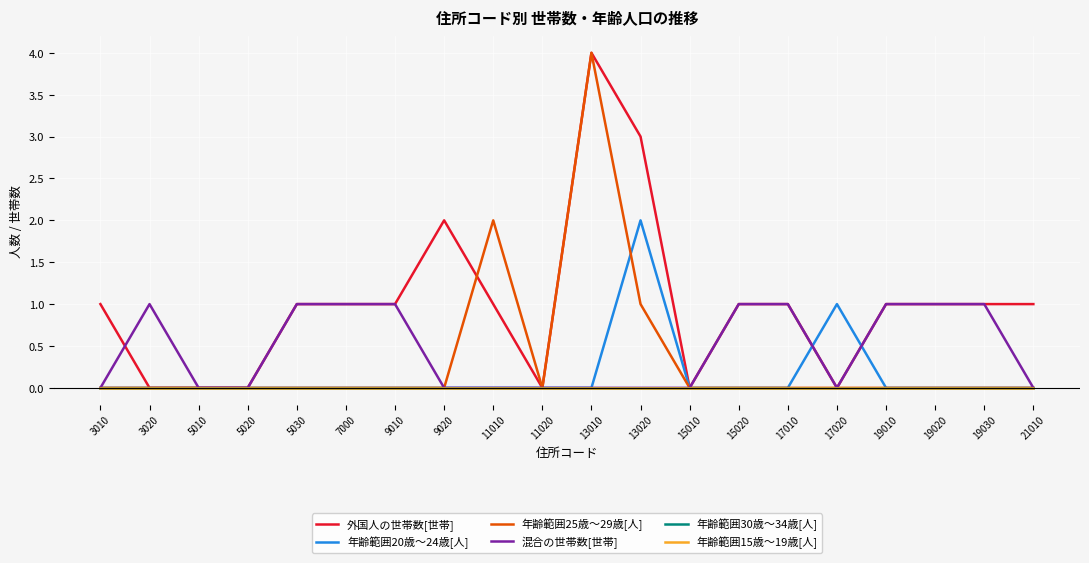

Which series has the largest total across all categories?

外国人の世帯数[世帯]